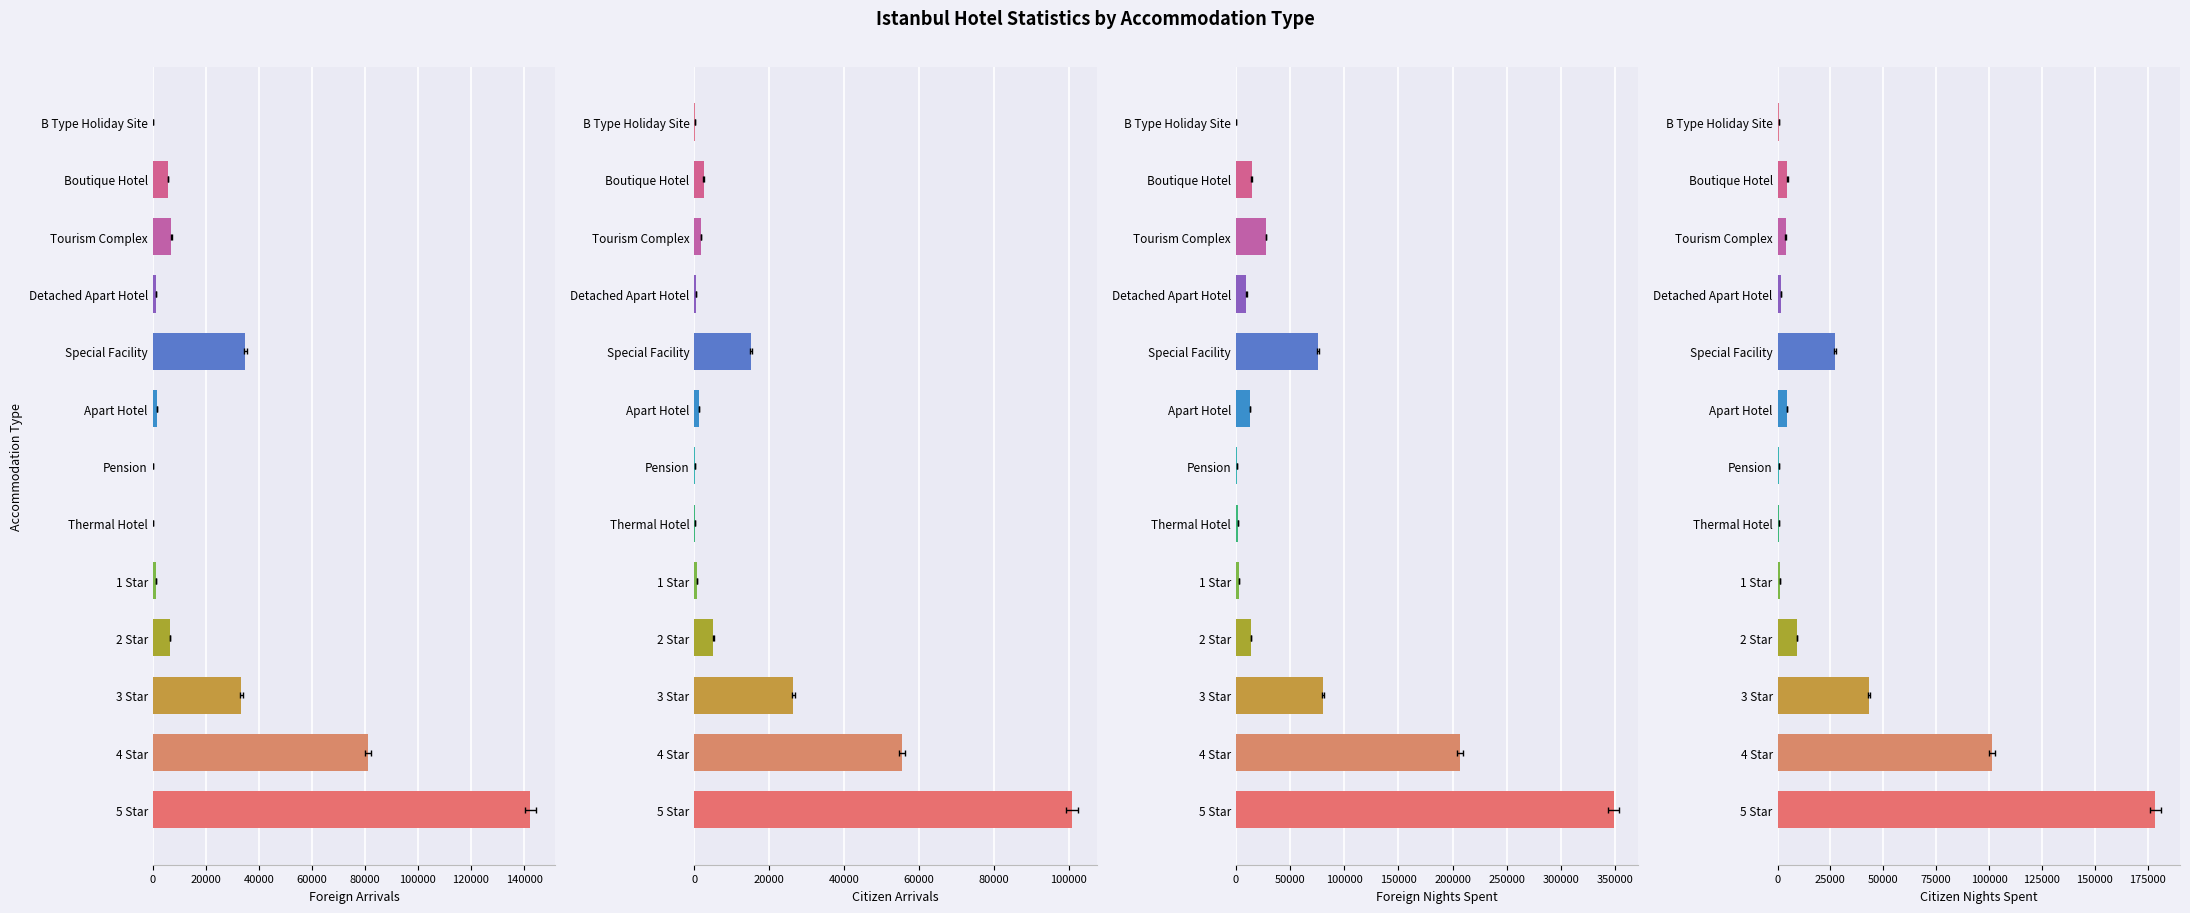

Which series has the widest spread of values?

Foreign Nights